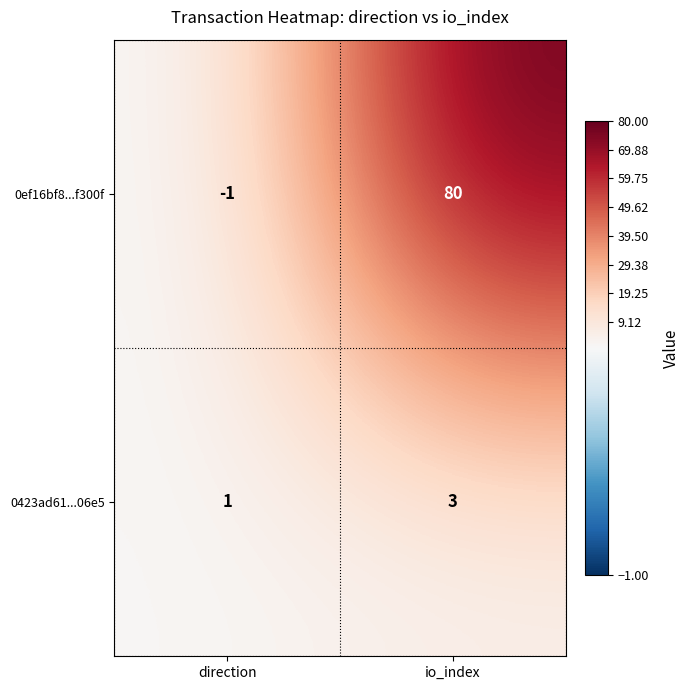

At which label is 0ef16bf8...f300f closest to 39?

direction